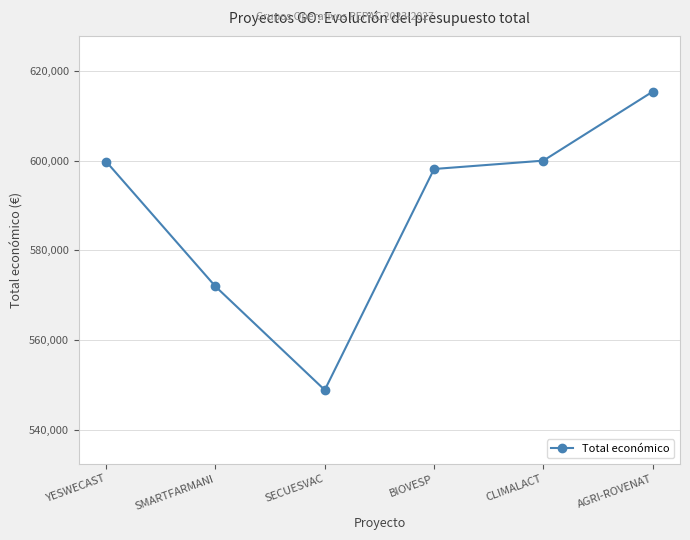

What is the smallest value displayed?

548889